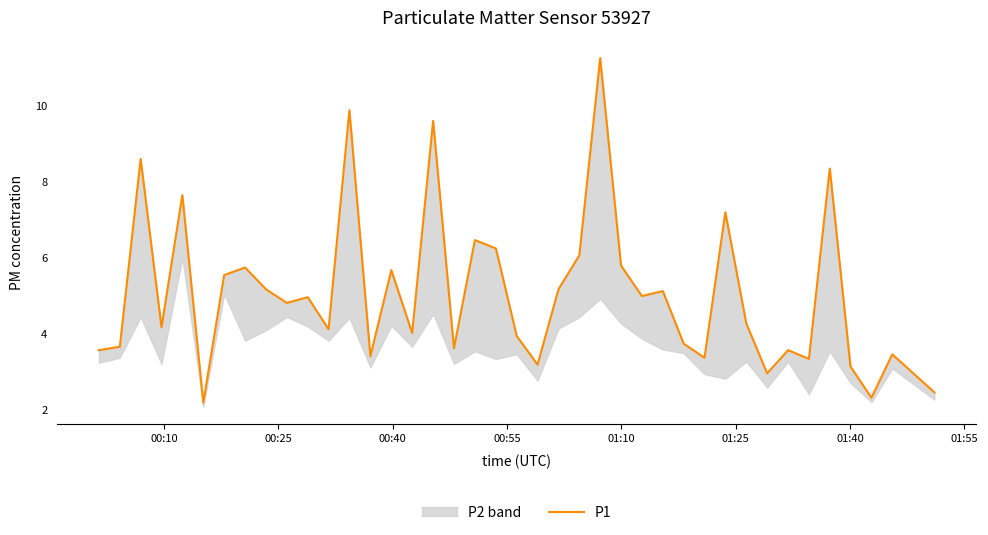

What is the smallest value displayed?

2.2